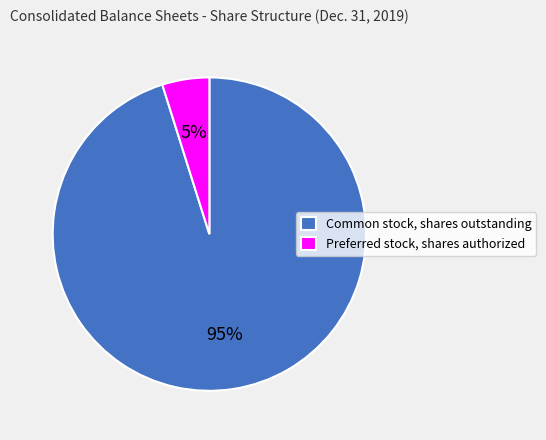

Is the sum of Common stock, shares outstanding and Preferred stock, shares authorized greater than half?

Yes